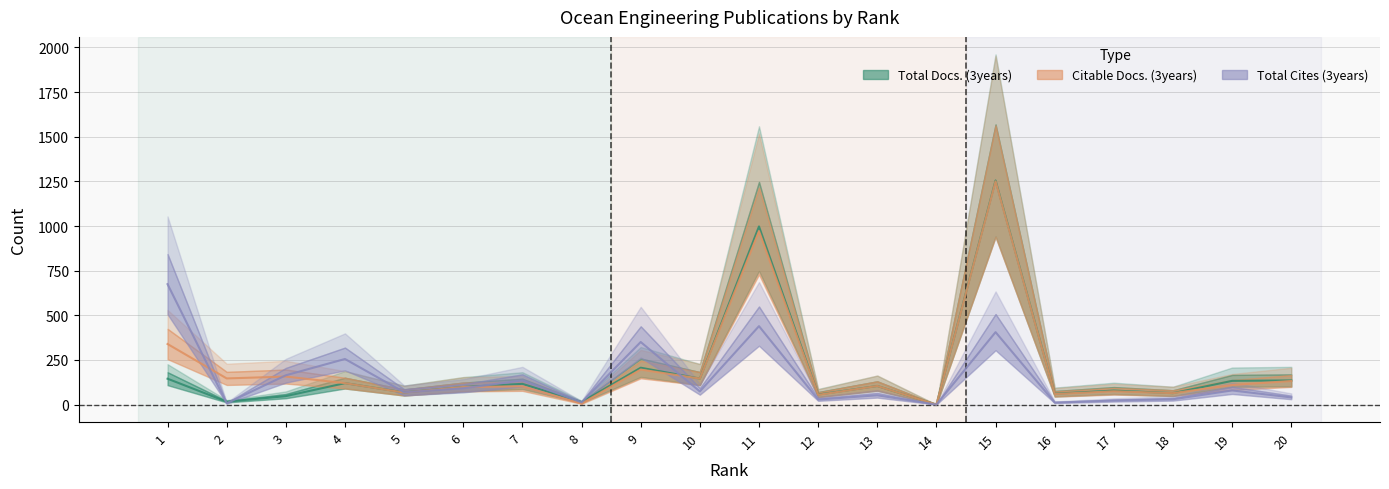

True or false: Citable Docs. (3years) and Total Cites (3years) cross at least once.

True